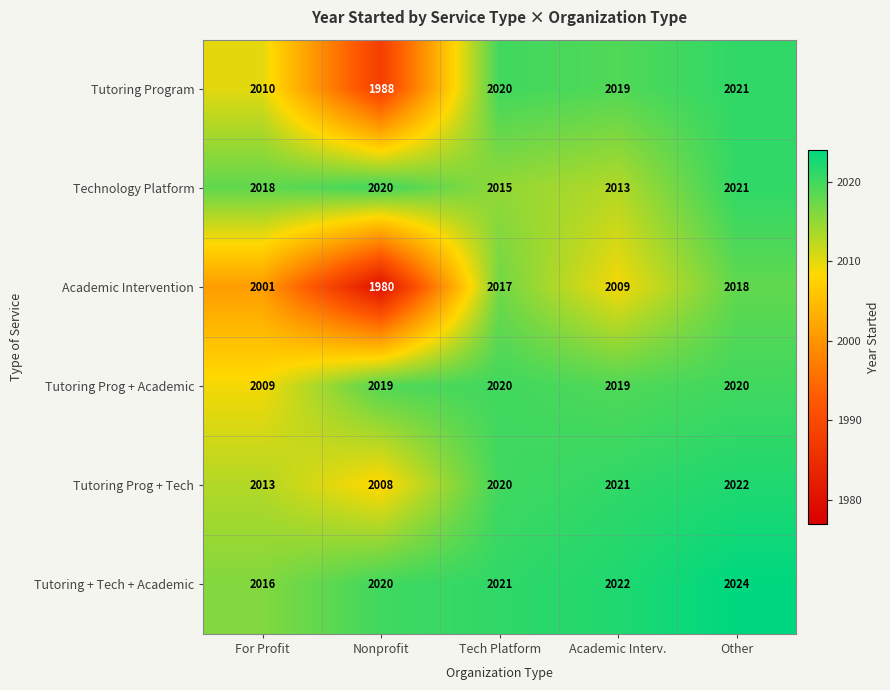

What is the total value across all series at Tech Platform?

12113